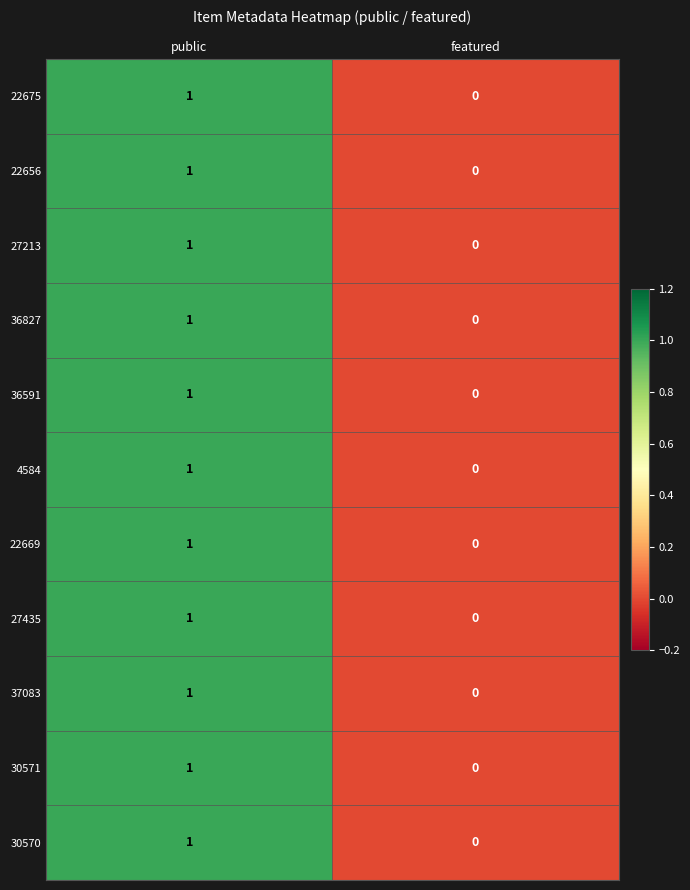

At which category is the sum across all series the highest?

public